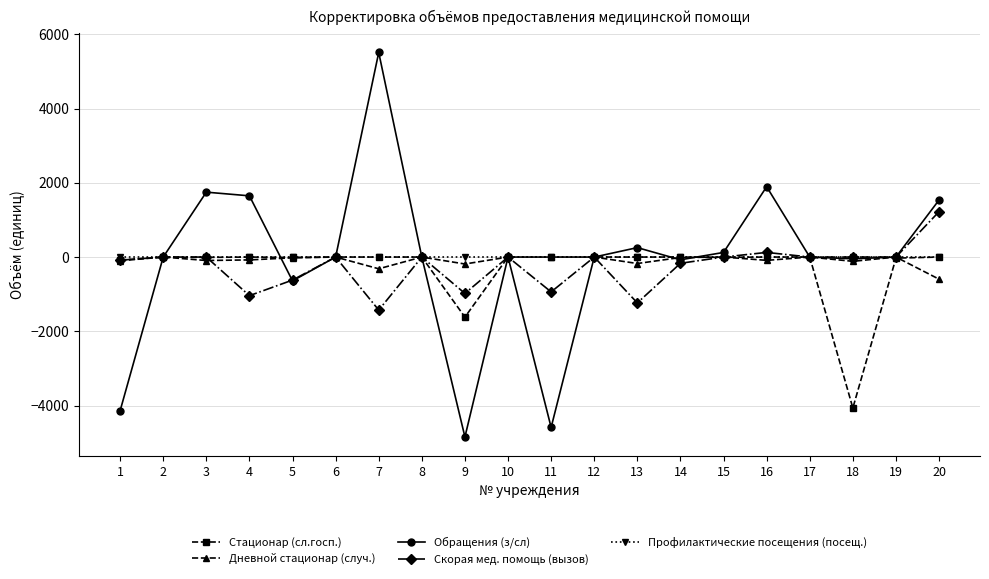

Is it true that Скорая мед. помощь (вызов) equals -939 at 11?

True